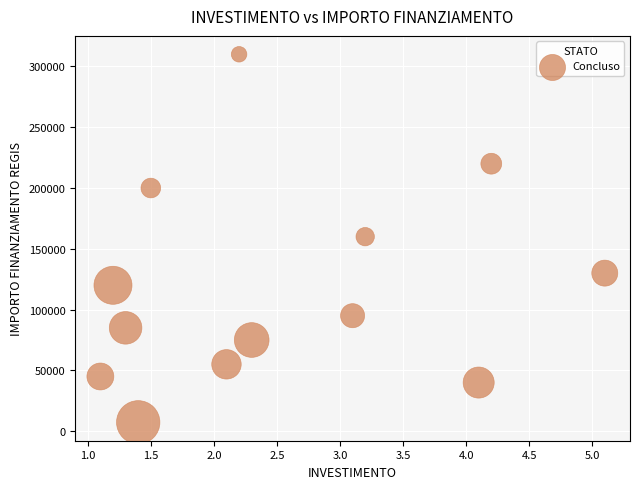

What is the range of Y values (max minus min)?

302699